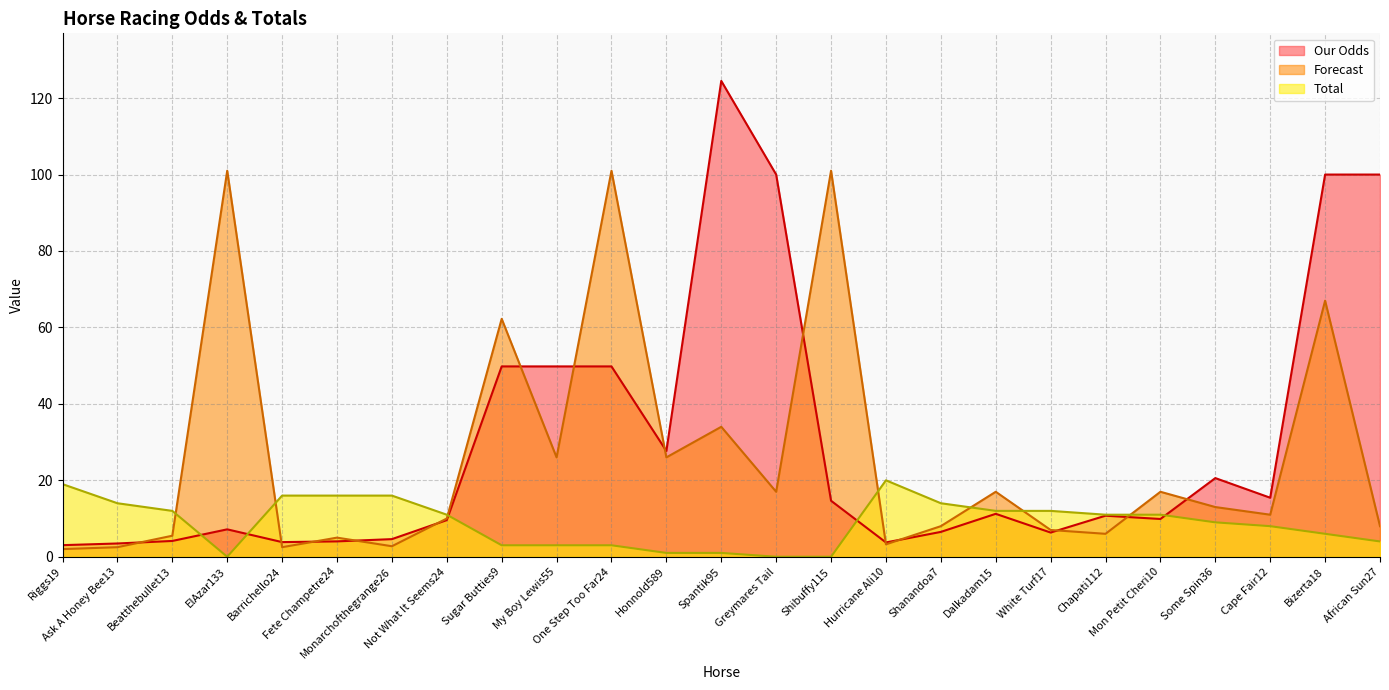

How many interior local valleys does the Total series have?

1